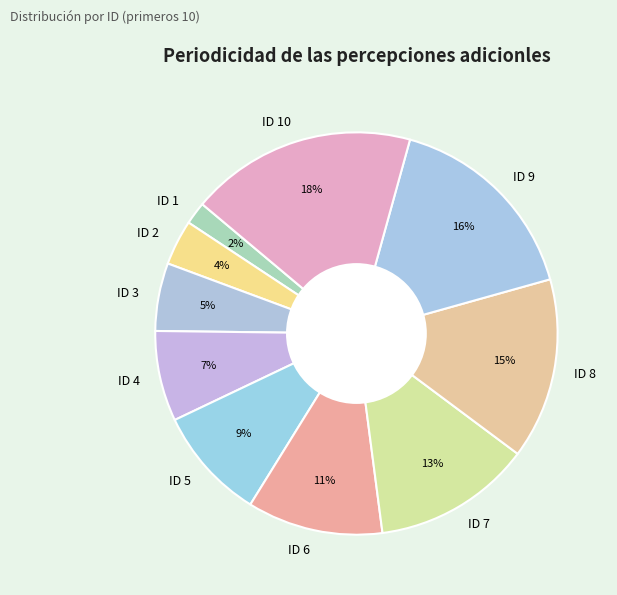

Do ID 10 and ID 4 together represent more than half of the pie?

No